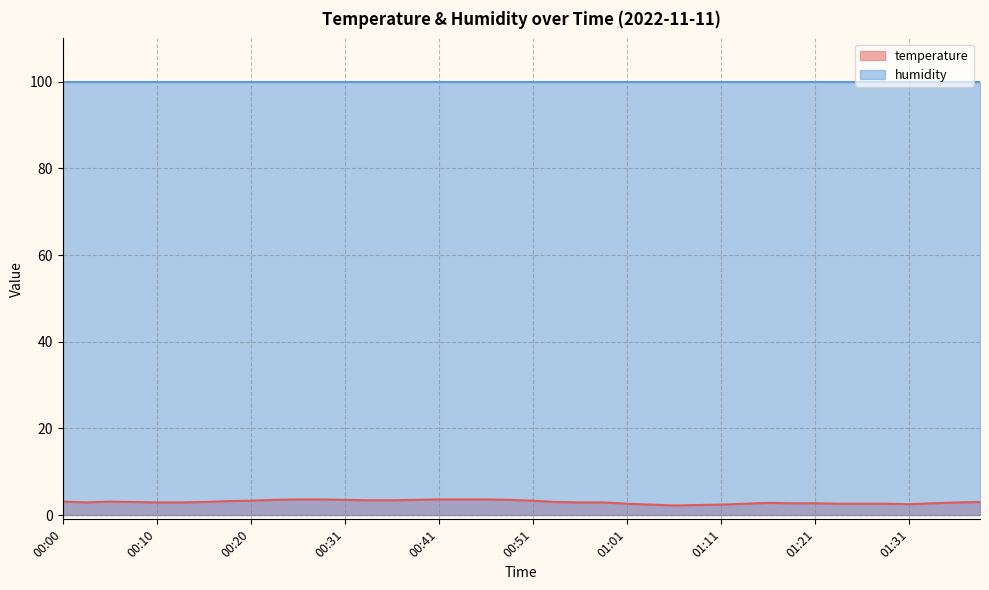

Where is the first local maximum?

00:05